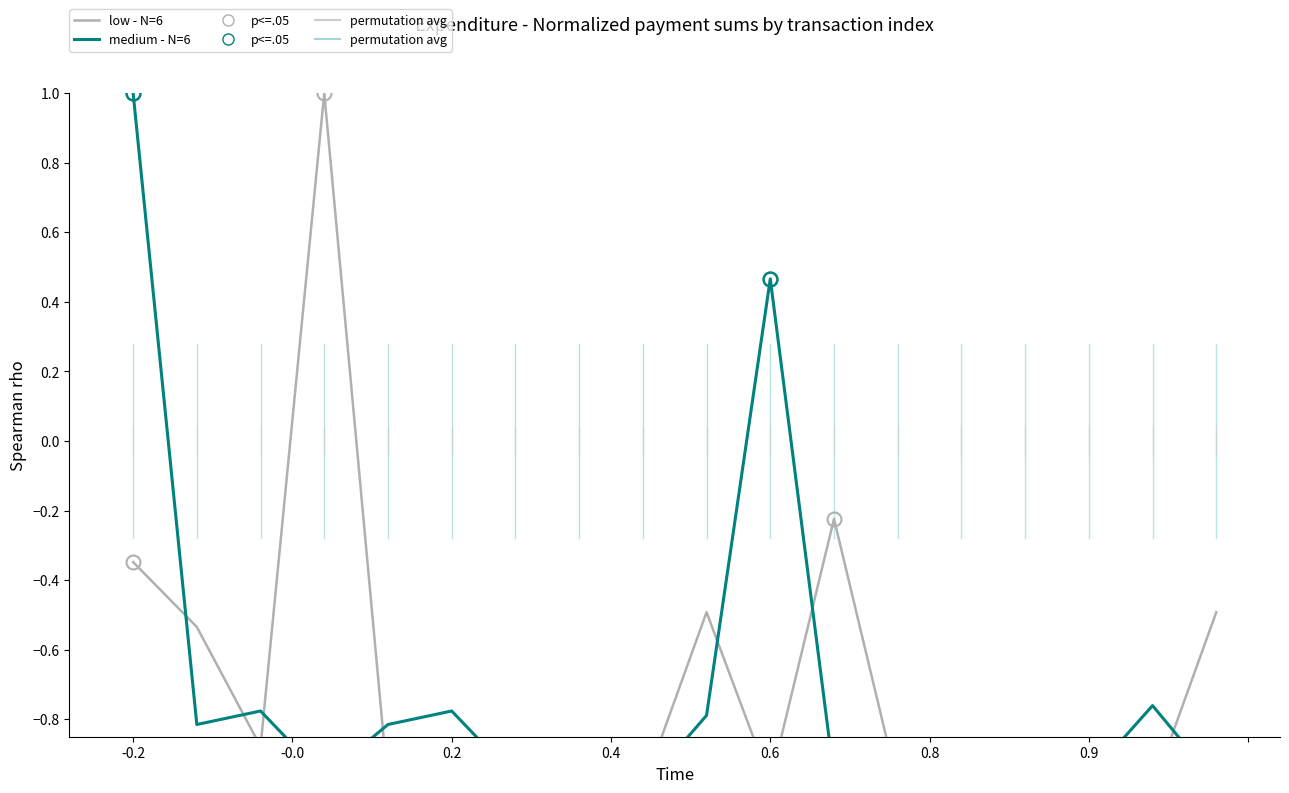

At how many categories does at least one series exceed 0?

3